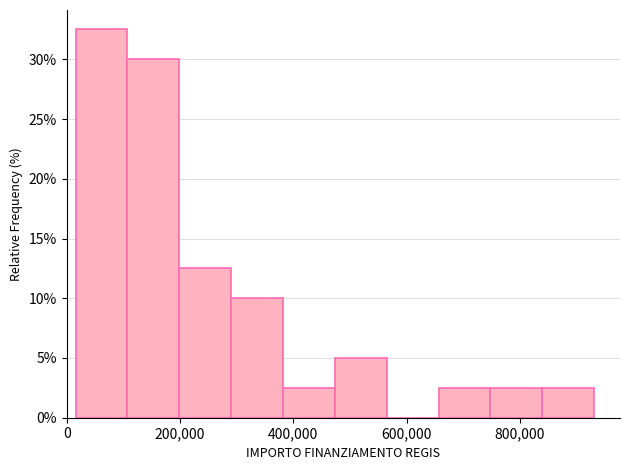

Reading left to right, transcribe this chart: for each bar, give the range it covers on the x-axis and its height. Neither the bar edges nor the heights are printed on the chart, so give them approximately, as read against the axes.

20000 to 100000: 32.5
100000 to 200000: 30.0
200000 to 300000: 12.5
300000 to 380000: 10.0
380000 to 480000: 2.5
480000 to 560000: 5.0
560000 to 660000: 0
660000 to 740000: 2.5
740000 to 840000: 2.5
840000 to 940000: 2.5